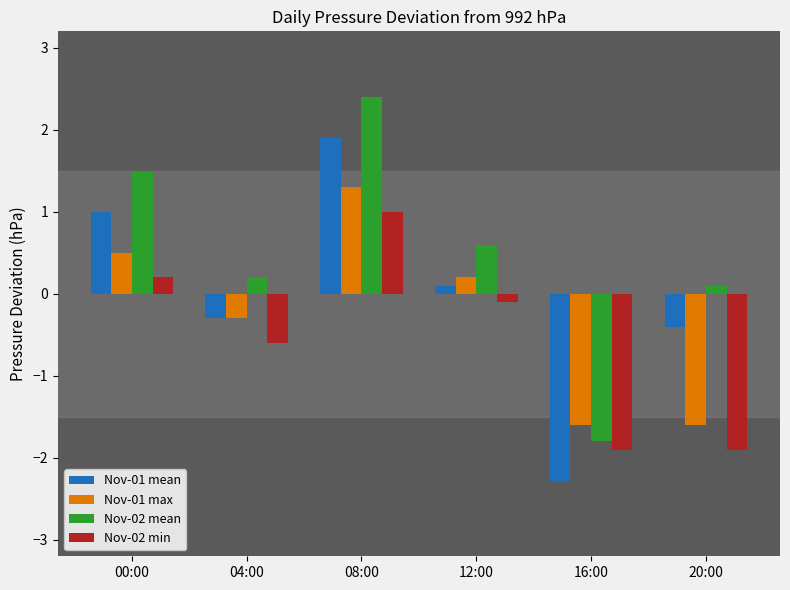

How many distinct data groups are displayed?

4